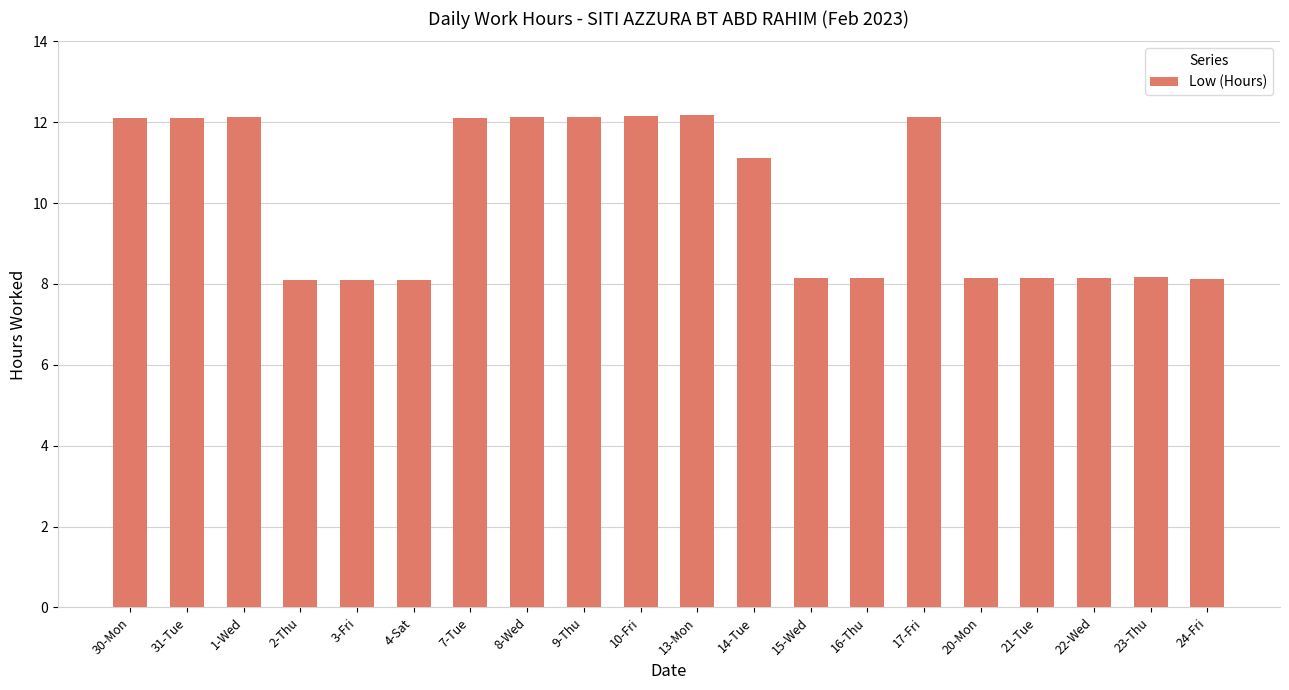

Is it true that the value at 22-Wed is 3.4?

False